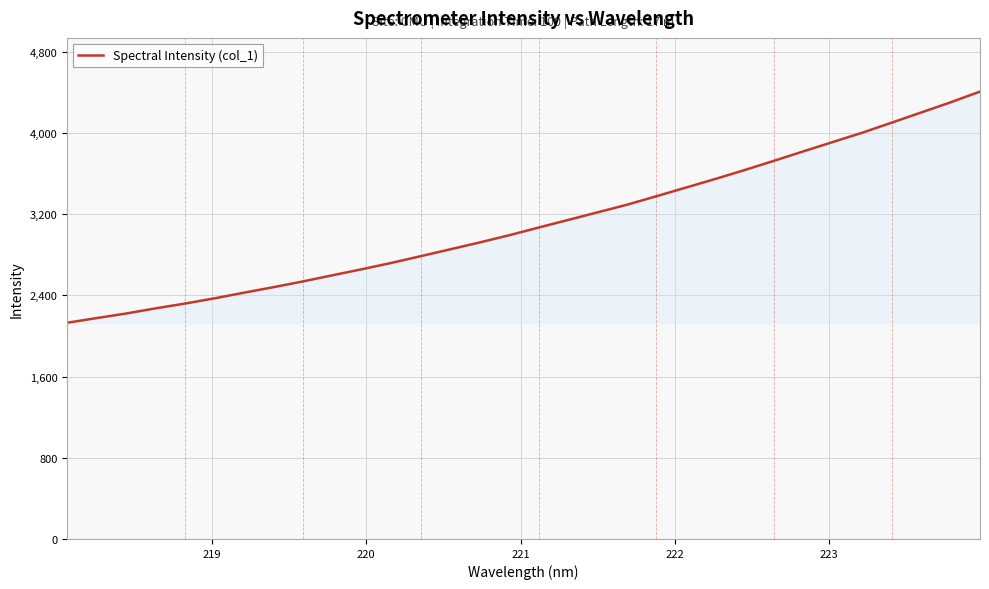

What is the maximum value shown in the chart?

4405.9